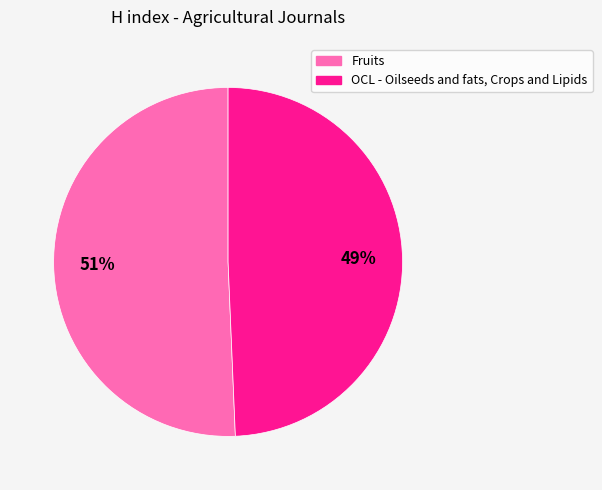

How many slices are in this pie chart?

2